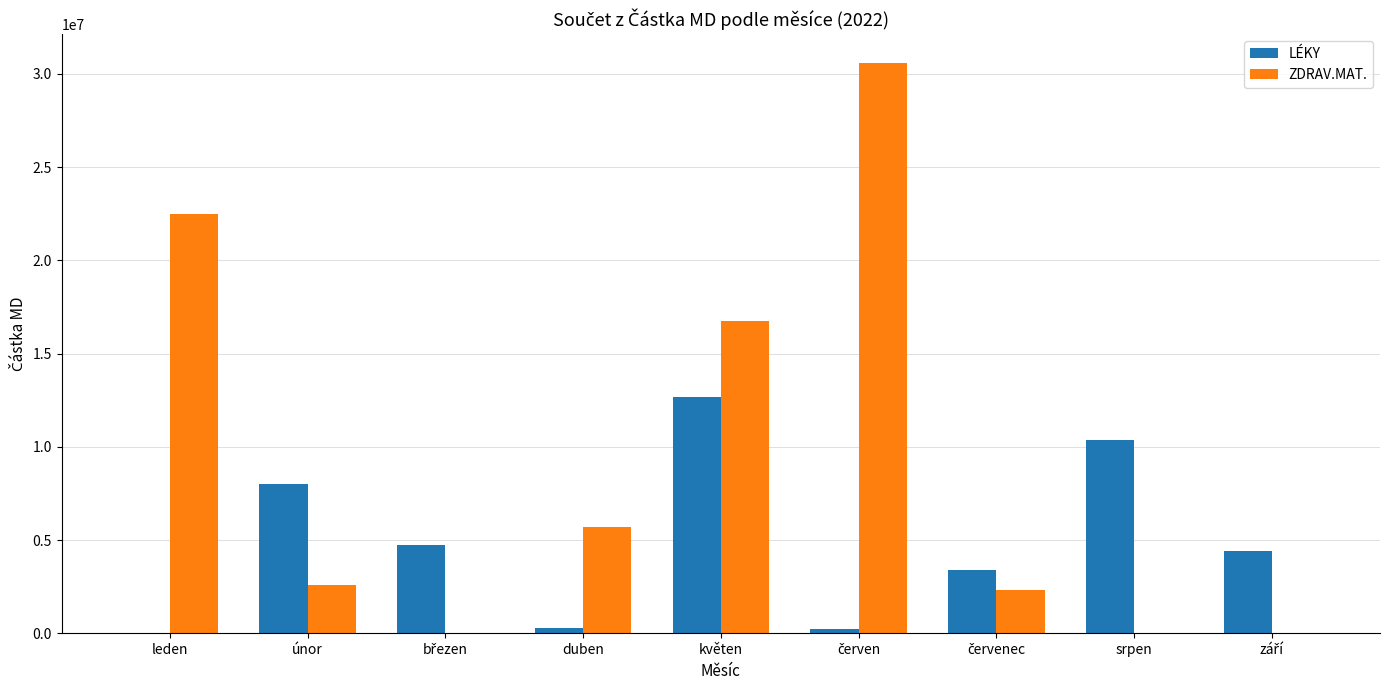

What are all the series names shown in the legend?

LÉKY, ZDRAV.MAT.